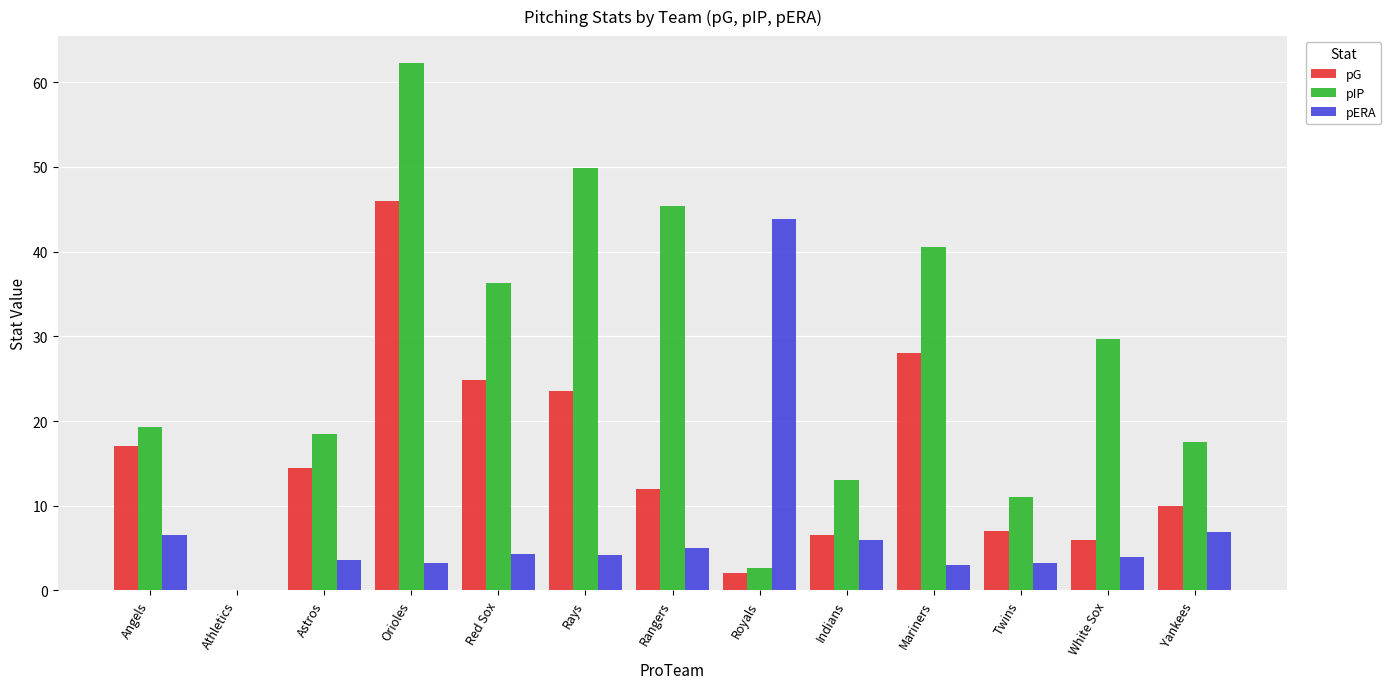

Are the bars horizontal?

No